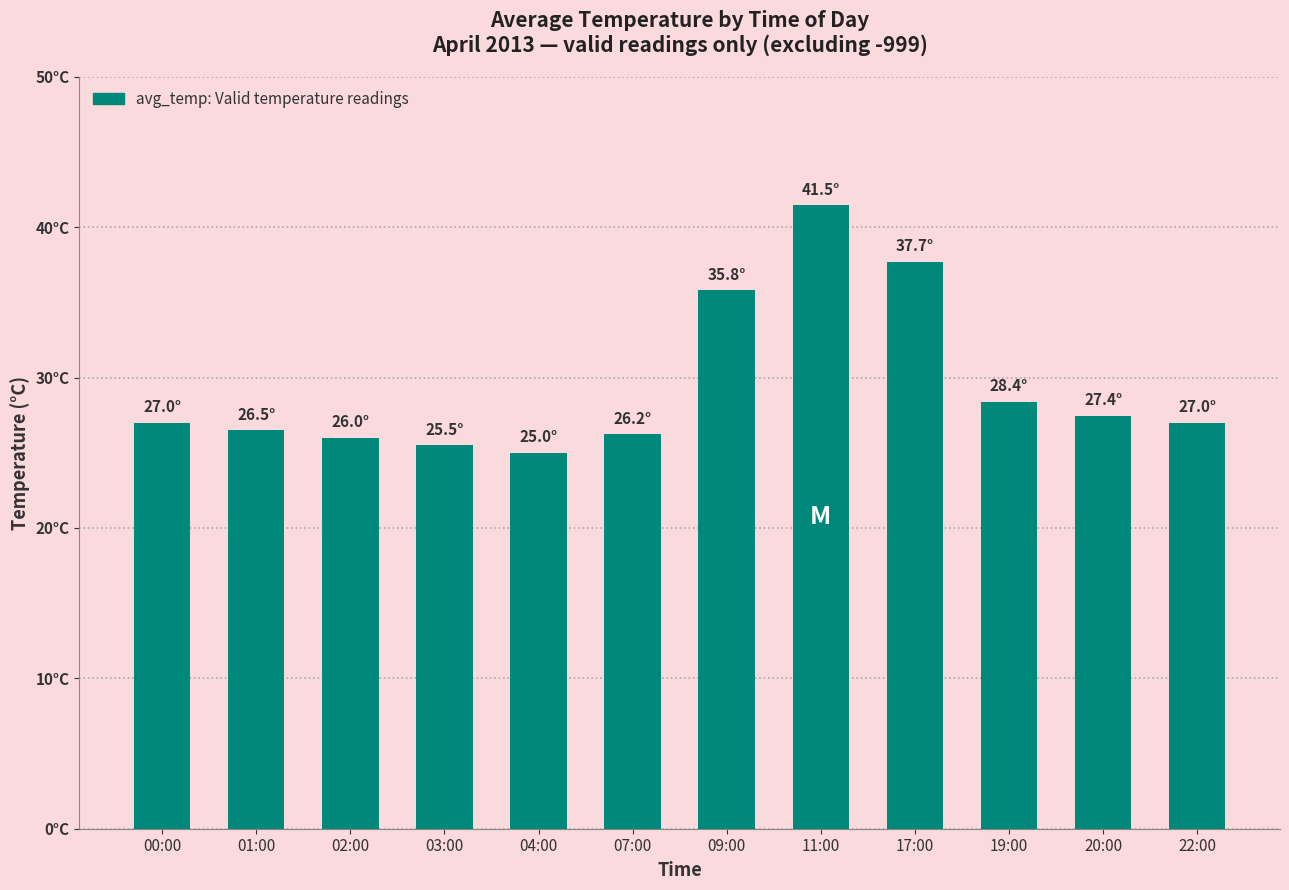

Does the chart contain any negative values?

No